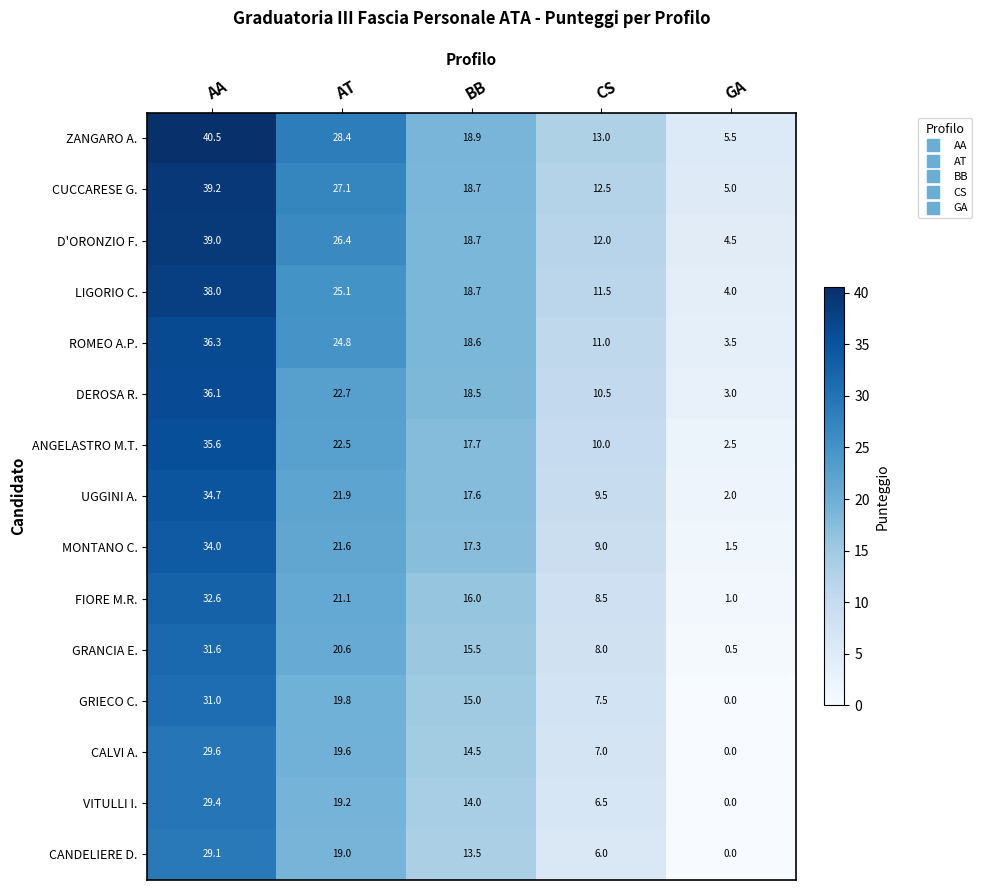

Is it true that GRIECO C. equals 10.2 at BB?

False